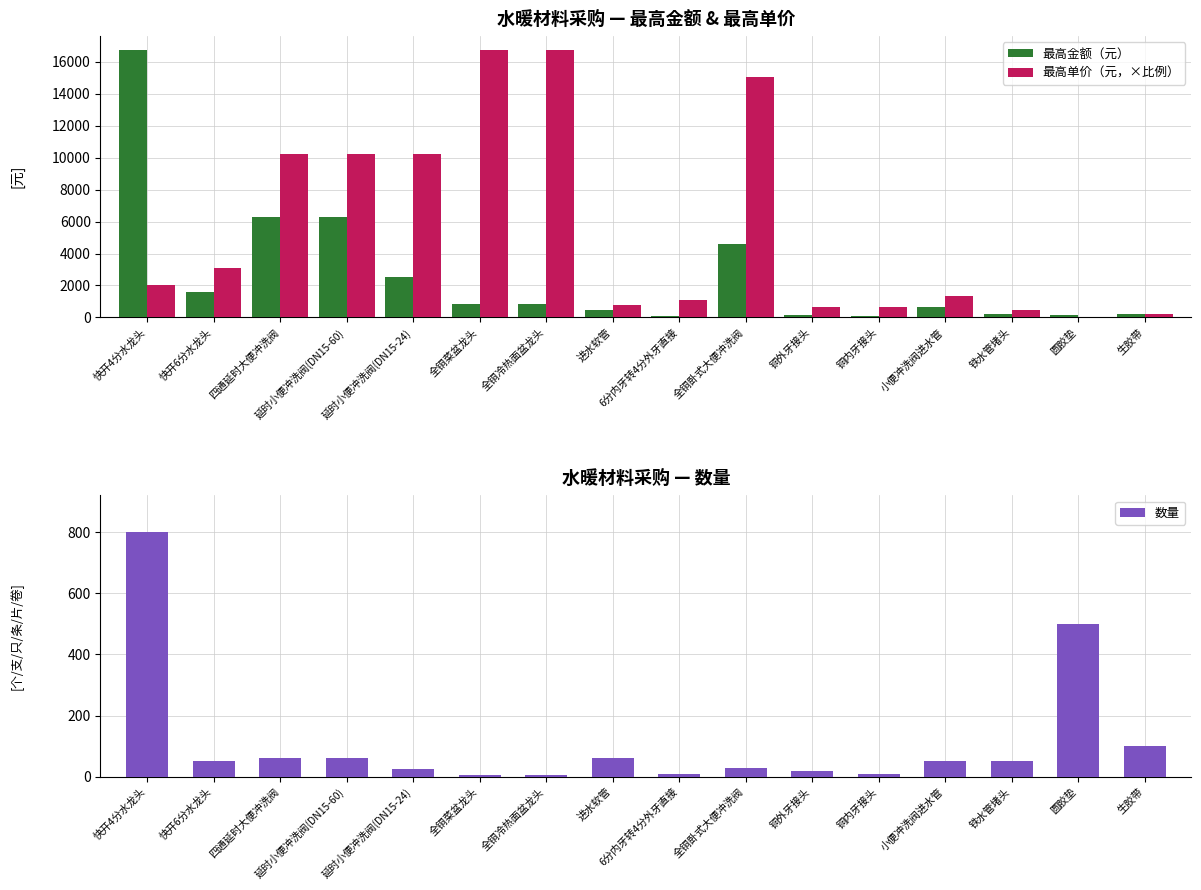

What is the label of the 7th bar from the left?

全铜冷热面盆龙头